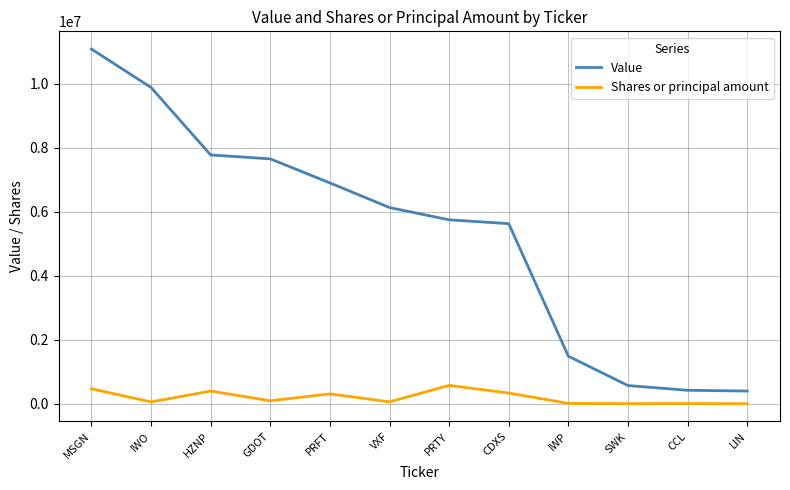

Is the value of Value at LIN greater than the value of Shares or principal amount at SWK?

Yes